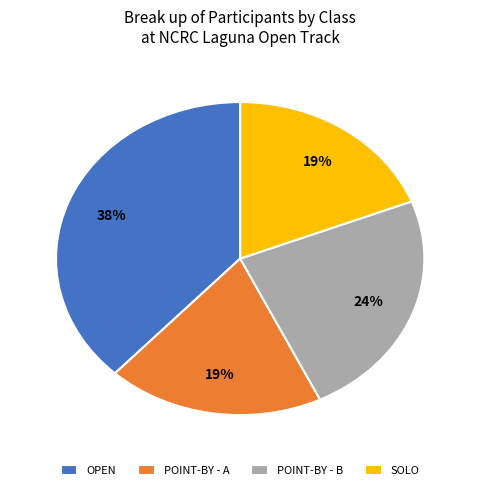

Which has a higher value, POINT-BY - B or POINT-BY - A?

POINT-BY - B